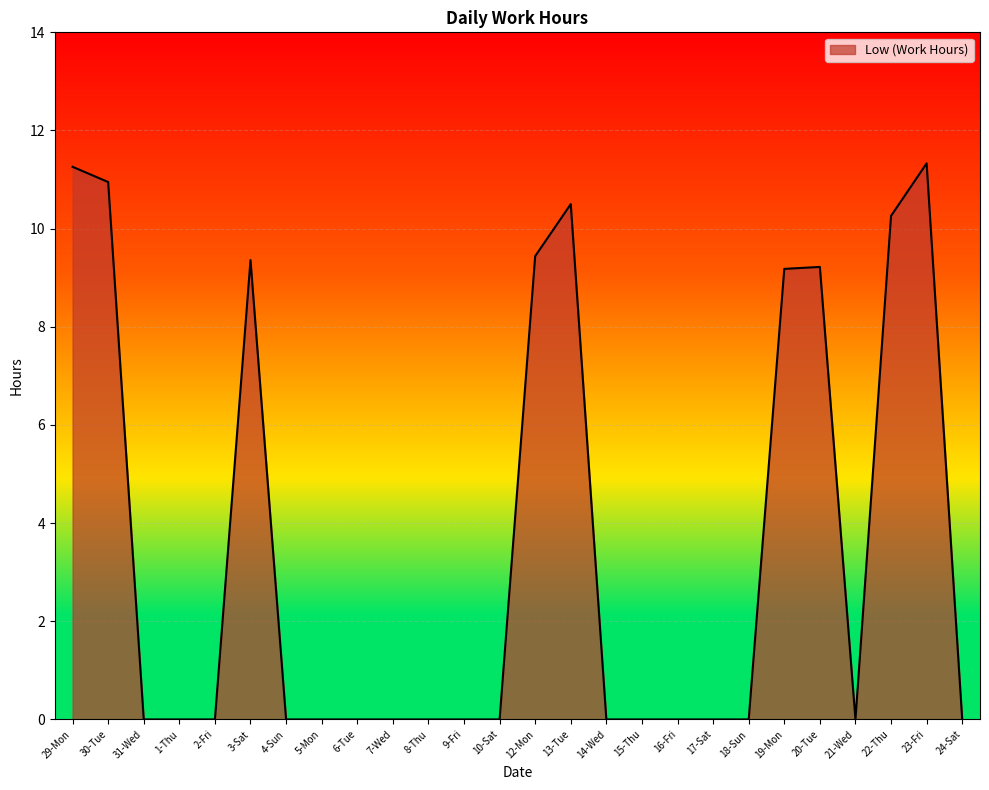

Does the chart display data point markers on the line(s)?

No